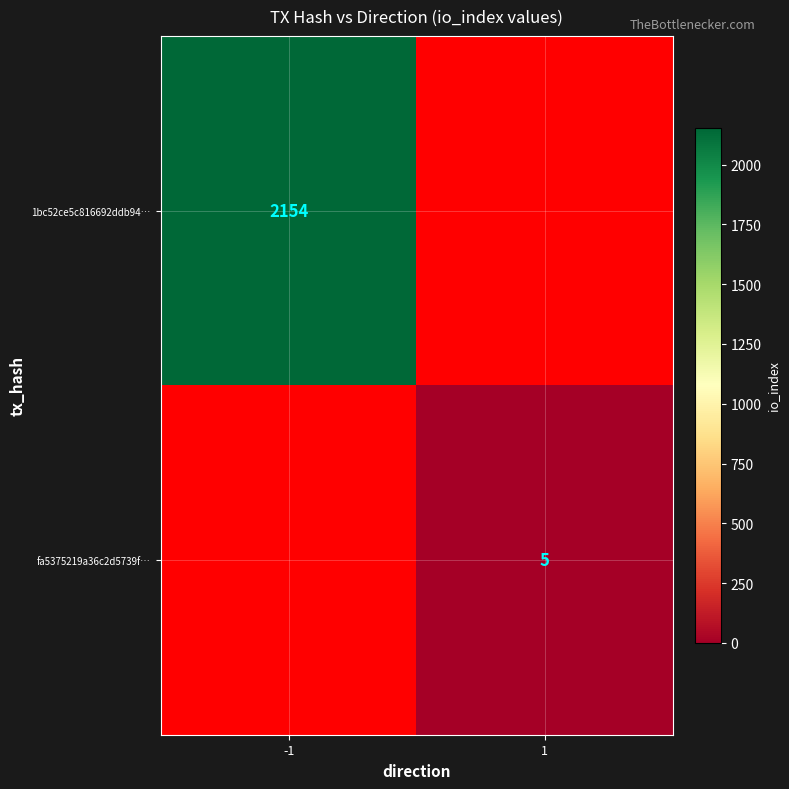

Is it true that fa5375219a36c2d5739f… equals 5 at 1?

True